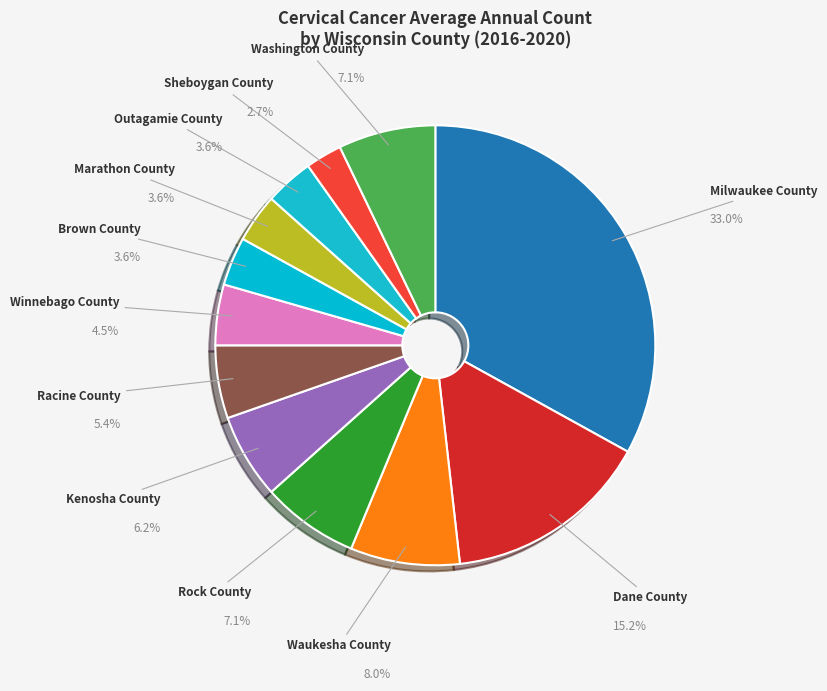

What percentage is the Rock County slice, to the nearest percent?

7%